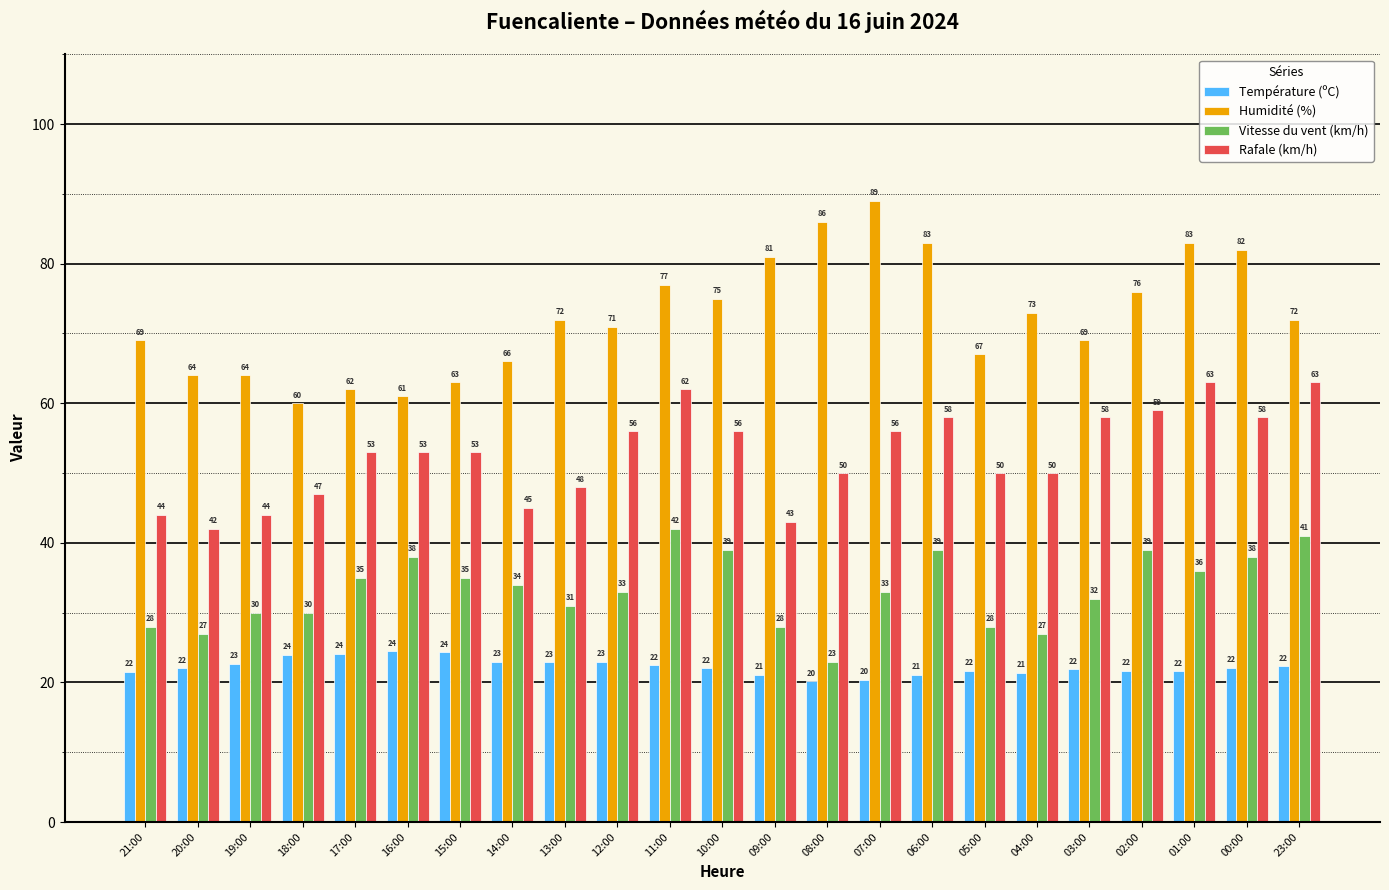

What are all the series names shown in the legend?

Température (ºC), Humidité (%), Vitesse du vent (km/h), Rafale (km/h)